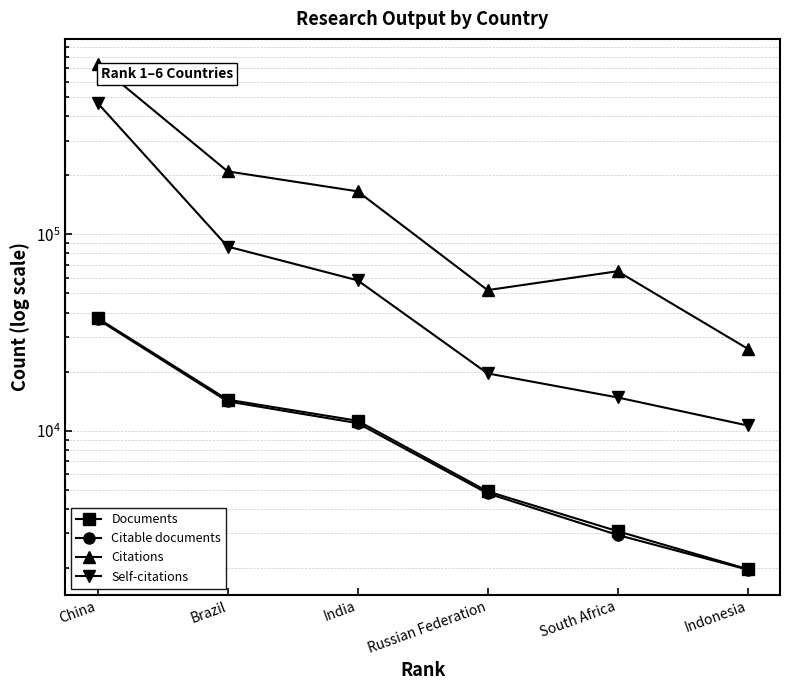

True or false: Documents and Self-citations intersect in this chart.

False